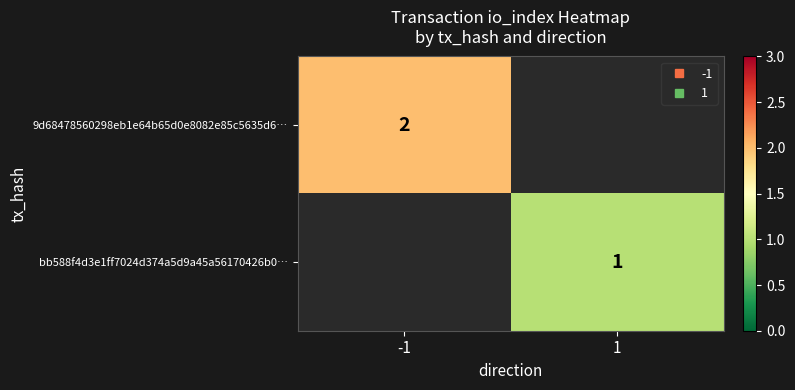

Rank the series by their maximum value, from highest to lowest.

9d68478560298eb1e64b65d0e8082e85c5635d6…, bb588f4d3e1ff7024d374a5d9a45a56170426b0…